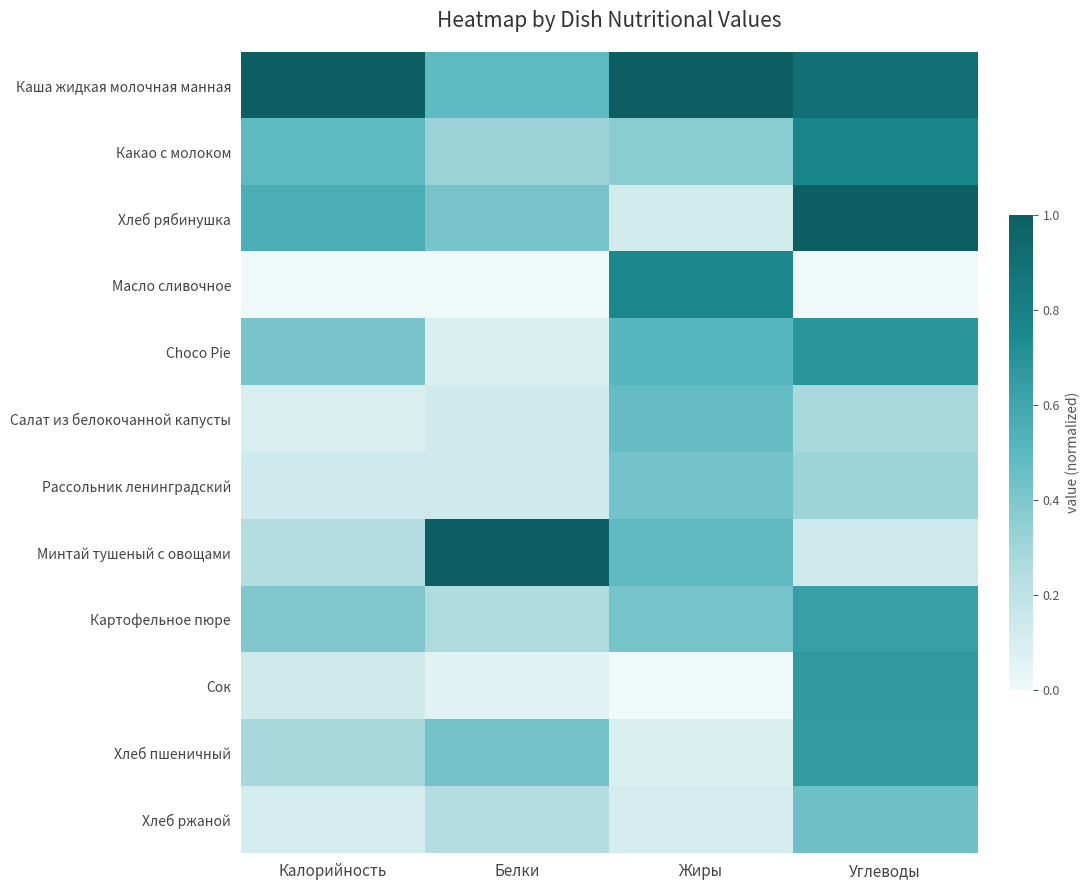

Reading left to right, what are all the values shown in this chart?

Каша жидкая молочная манная: Калорийность=1.0	Белки=0.5	Жиры=1.0	Углеводы=0.9
Какао с молоком: Калорийность=0.5	Белки=0.3	Жиры=0.4	Углеводы=0.8
Хлеб рябинушка: Калорийность=0.6	Белки=0.4	Жиры=0.1	Углеводы=1.0
Масло сливочное: Калорийность=0.0	Белки=0.0	Жиры=0.8	Углеводы=0.0
Choco Pie: Калорийность=0.4	Белки=0.1	Жиры=0.5	Углеводы=0.7
Салат из белокочанной капусты: Калорийность=0.1	Белки=0.1	Жиры=0.5	Углеводы=0.3
Рассольник ленинградский: Калорийность=0.1	Белки=0.1	Жиры=0.4	Углеводы=0.3
Минтай тушеный с овощами: Калорийность=0.2	Белки=1.0	Жиры=0.5	Углеводы=0.1
Картофельное пюре: Калорийность=0.4	Белки=0.3	Жиры=0.4	Углеводы=0.6
Сок: Калорийность=0.1	Белки=0.1	Жиры=0.0	Углеводы=0.7
Хлеб пшеничный: Калорийность=0.3	Белки=0.4	Жиры=0.1	Углеводы=0.7
Хлеб ржаной: Калорийность=0.1	Белки=0.2	Жиры=0.1	Углеводы=0.4